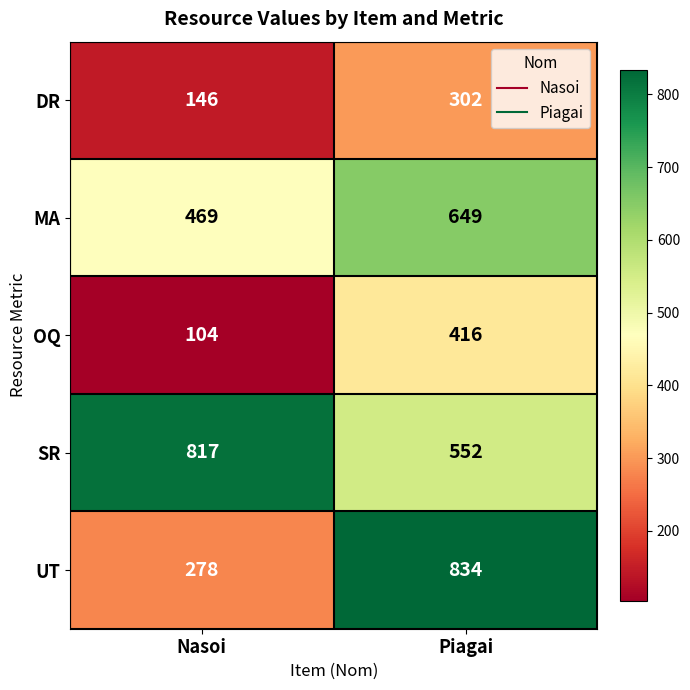

What is the total value across all series at Nasoi?

1814